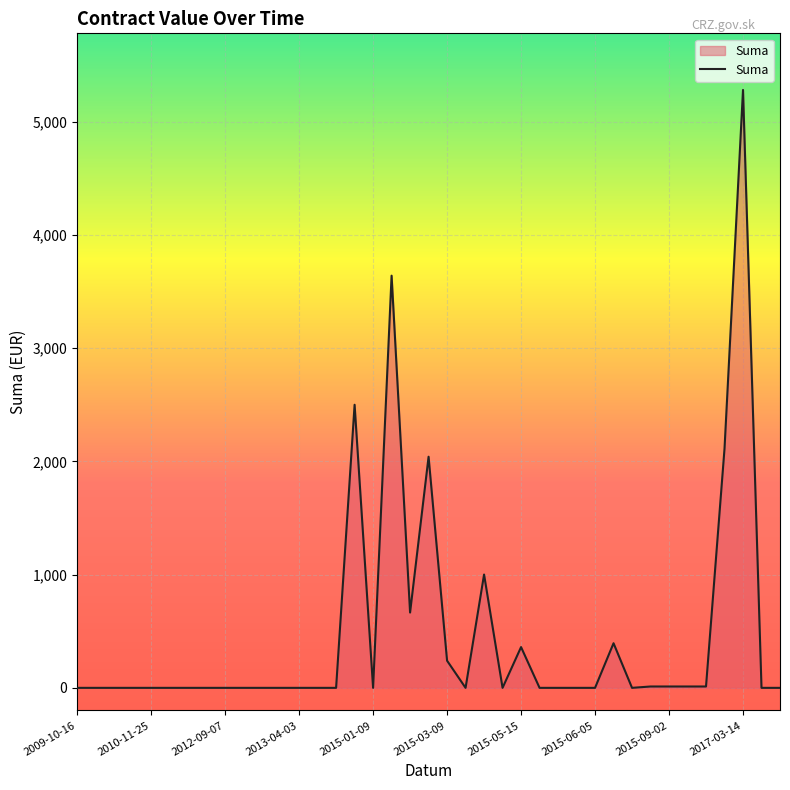

What is the difference between the maximum and minimum values?

5280.0